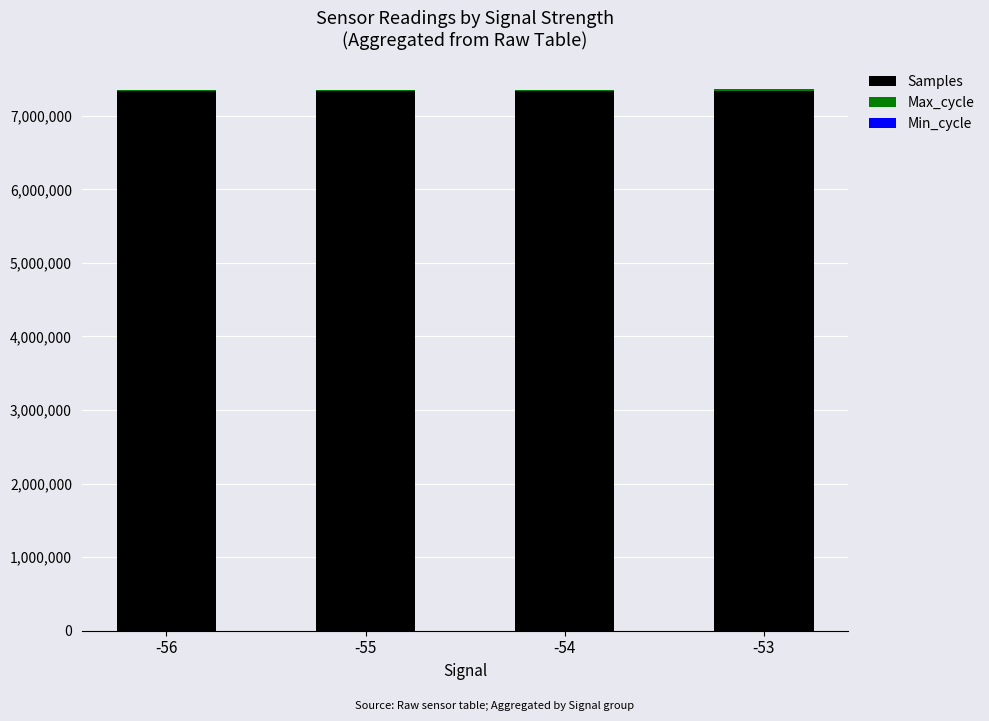

True or false: Samples has a value of 1857697 at -56.

False